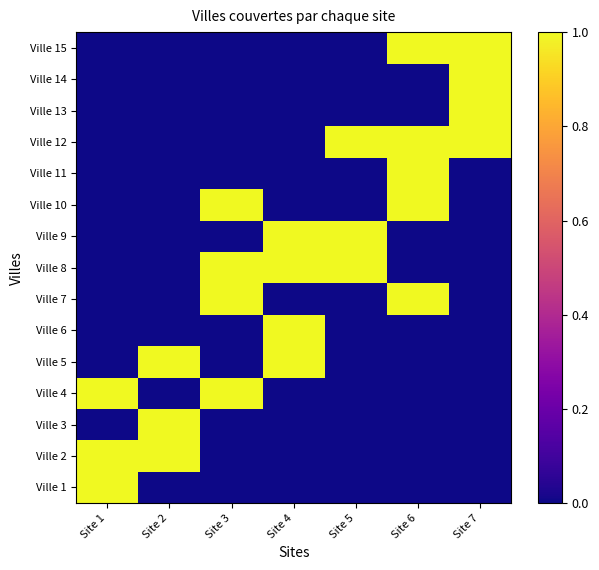

At Site 3, list the series in order from largest to smallest.

Ville 4, Ville 7, Ville 8, Ville 10, Ville 1, Ville 2, Ville 3, Ville 5, Ville 6, Ville 9, Ville 11, Ville 12, Ville 13, Ville 14, Ville 15